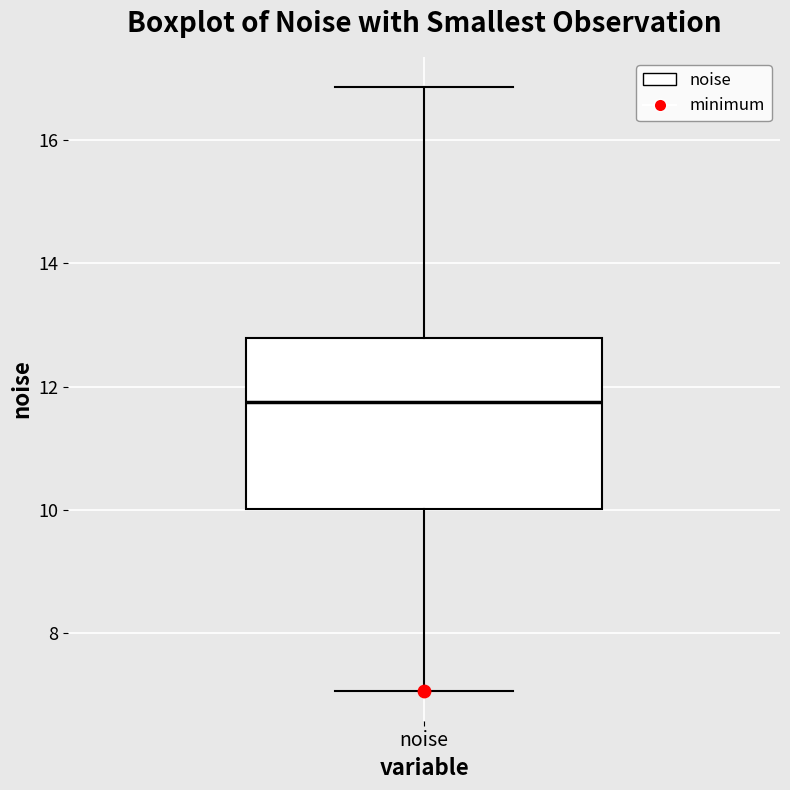

Transcribe this box plot: give where the median line is, the range the box spans, and where the two whiskers end, as read against the y-axis. The values are not printed on the chart, so give them approximately, as read against the axis.

median 11.8, box 10.0 to 12.8, whiskers 7.0 to 16.8